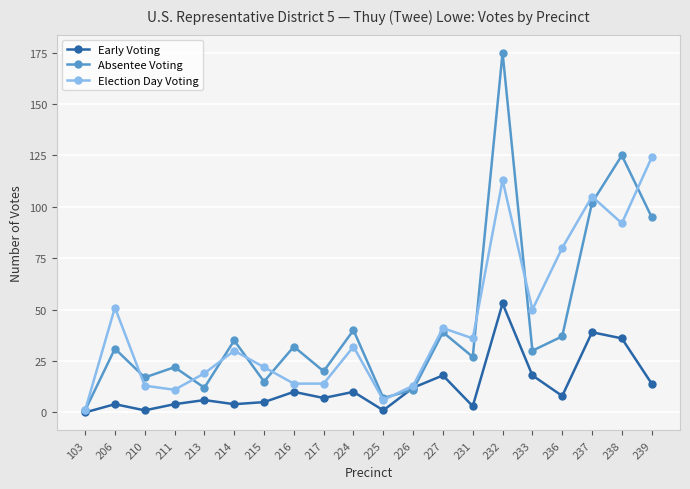

What is the difference between the Early Voting values at 231 and 215?

2